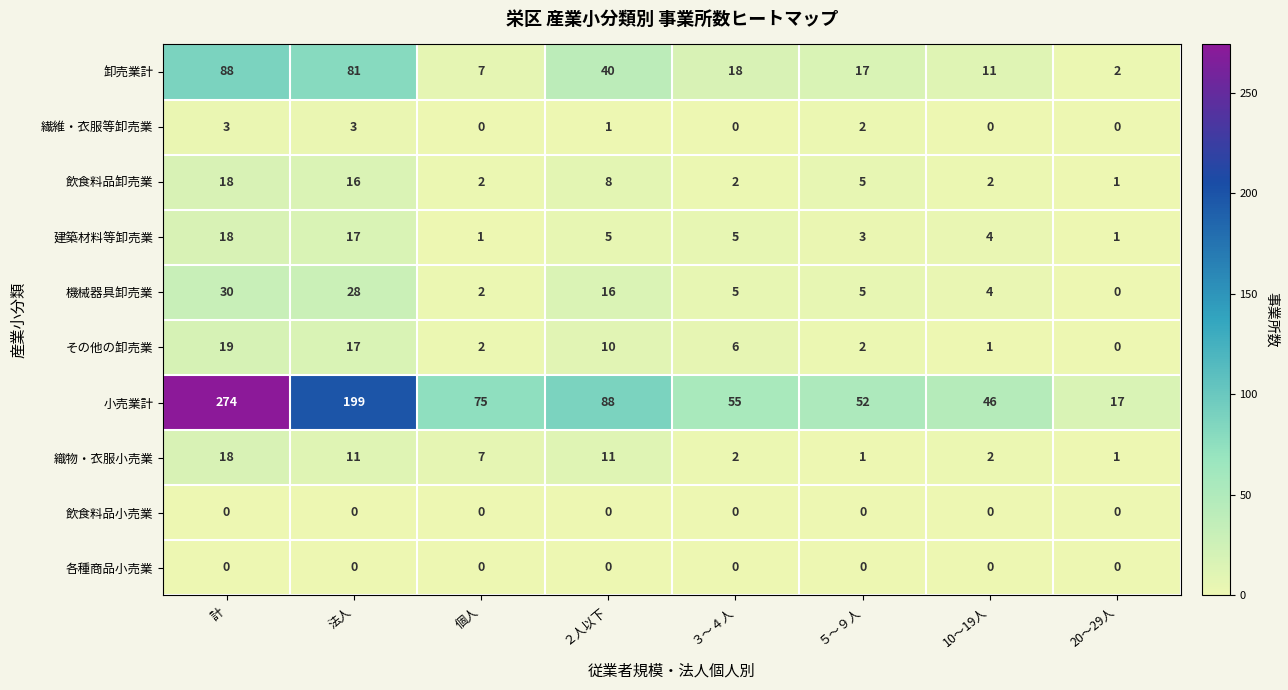

What is the total value across all series at ５～９人?

87